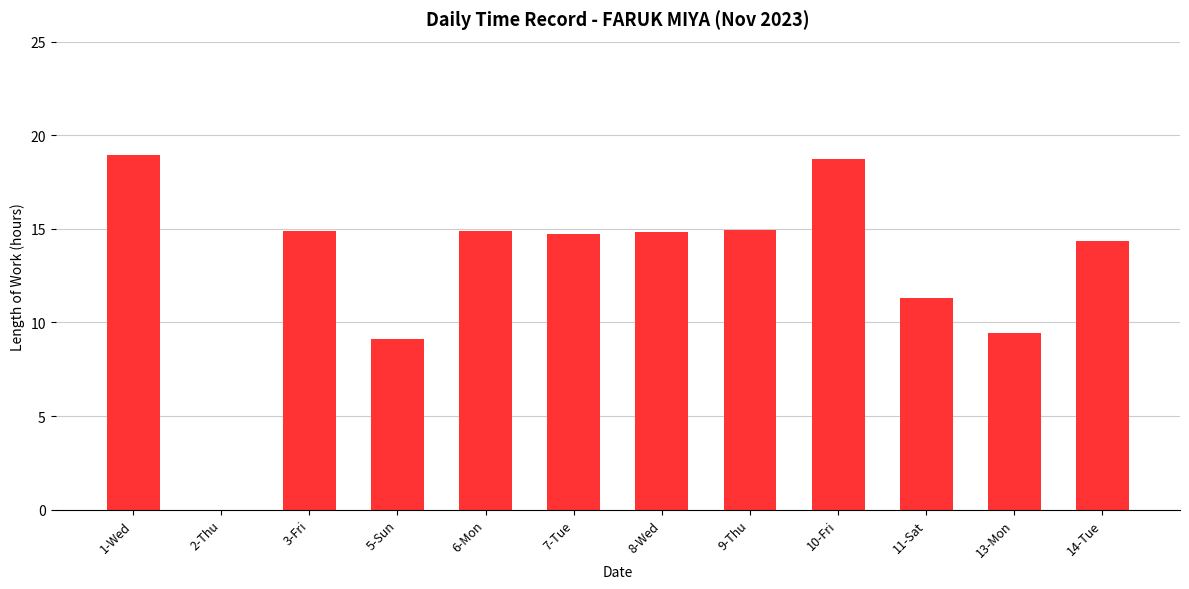

Is it true that the value at 14-Tue is 19.4?

False